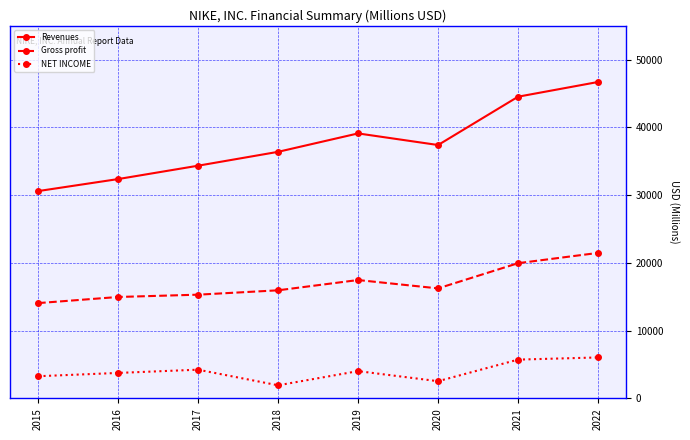

Where is Revenues nearest to the value 38655?

2019